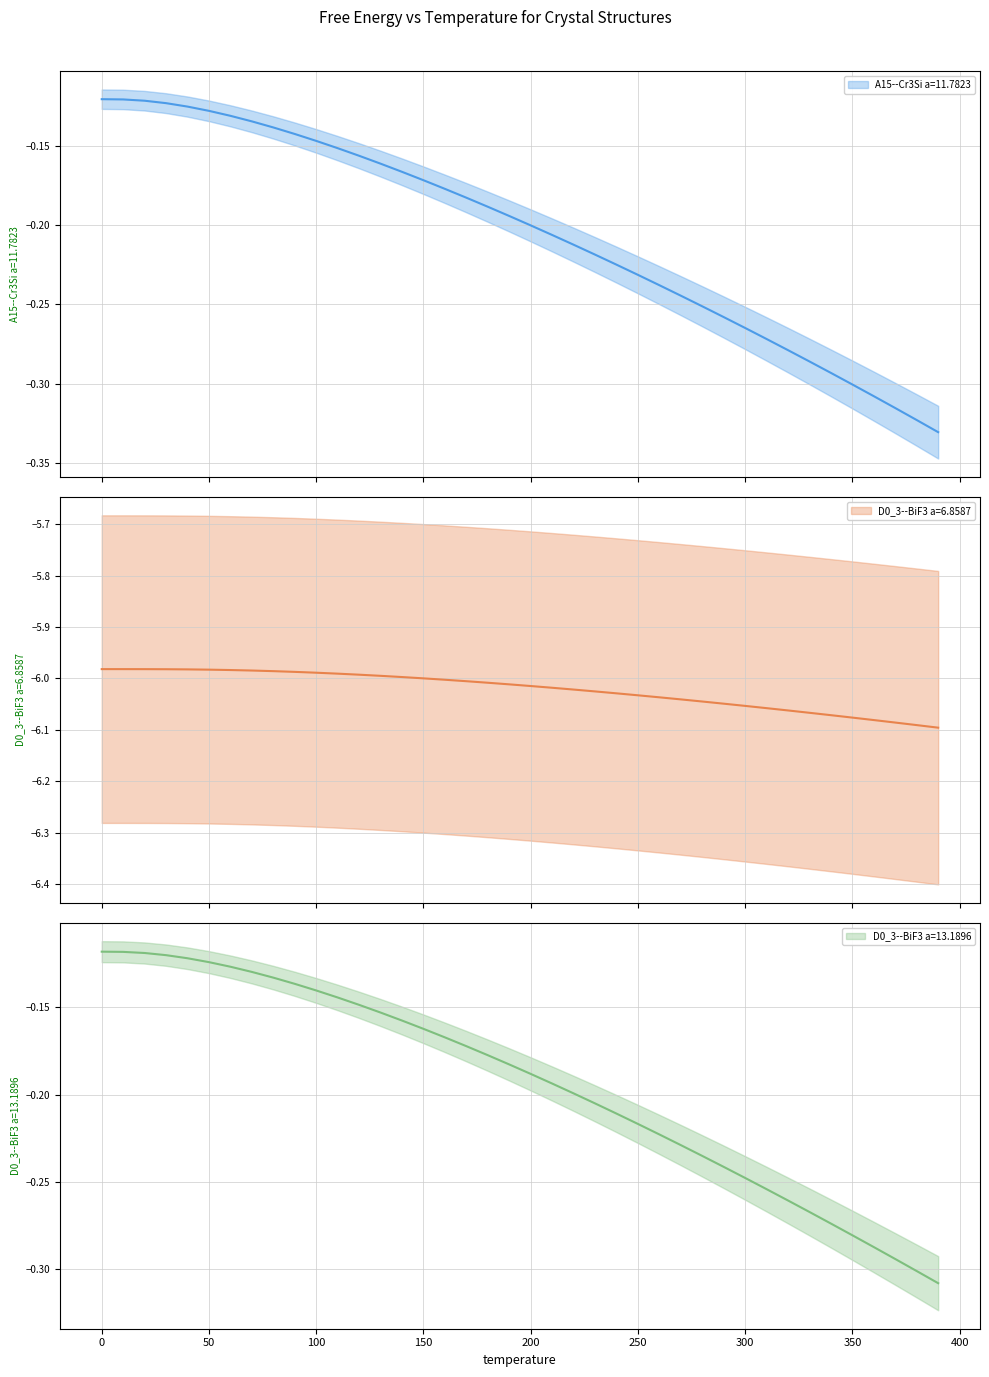

What is the value of the D0_3--BiF3 a=6.8587 point at the 20th from the left?

-6.0